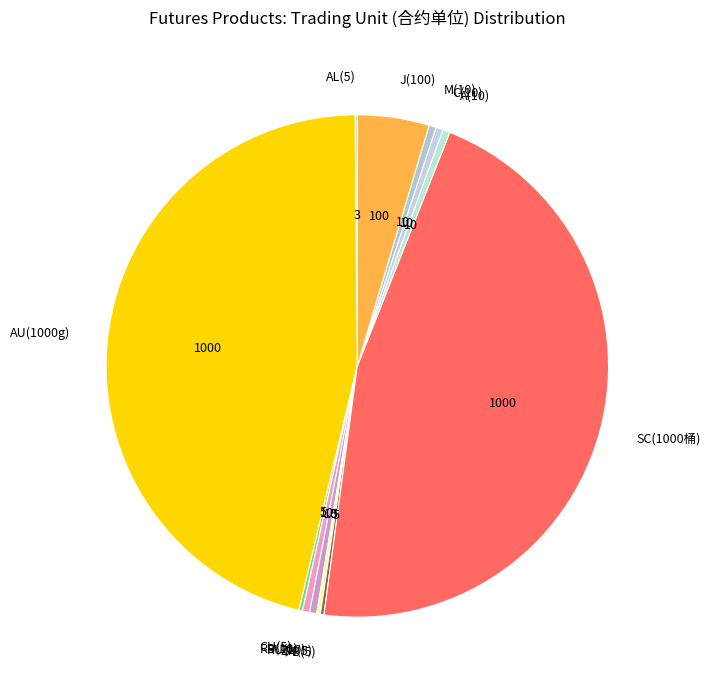

Is it true that J(100) is 5% of the pie?

True